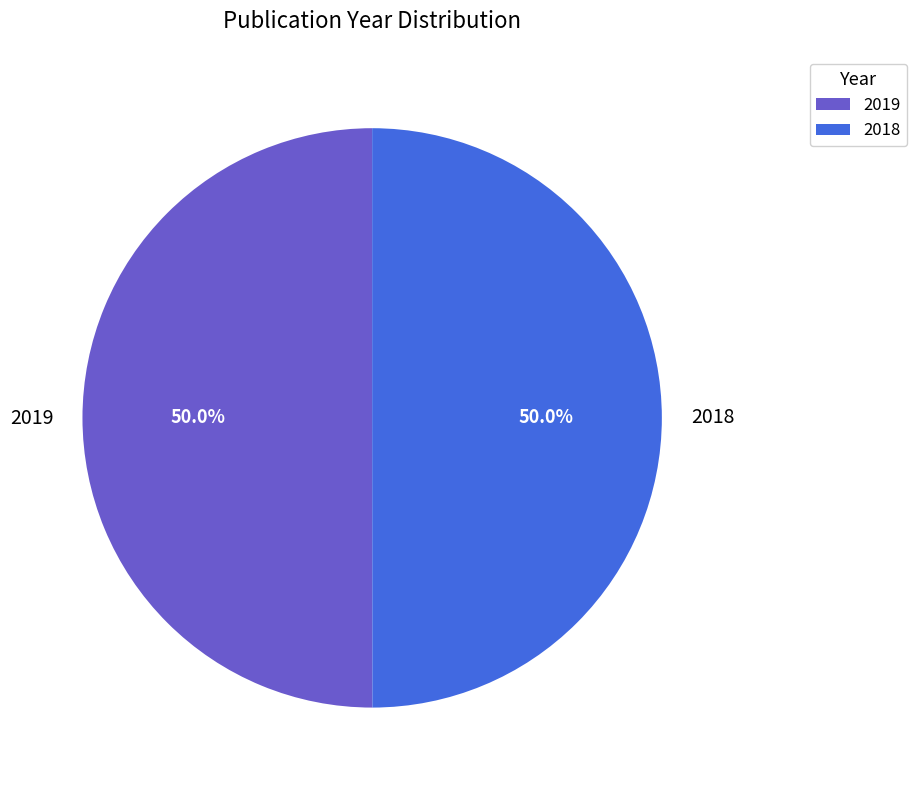

To the nearest percent, what portion does 2018 represent?

50%